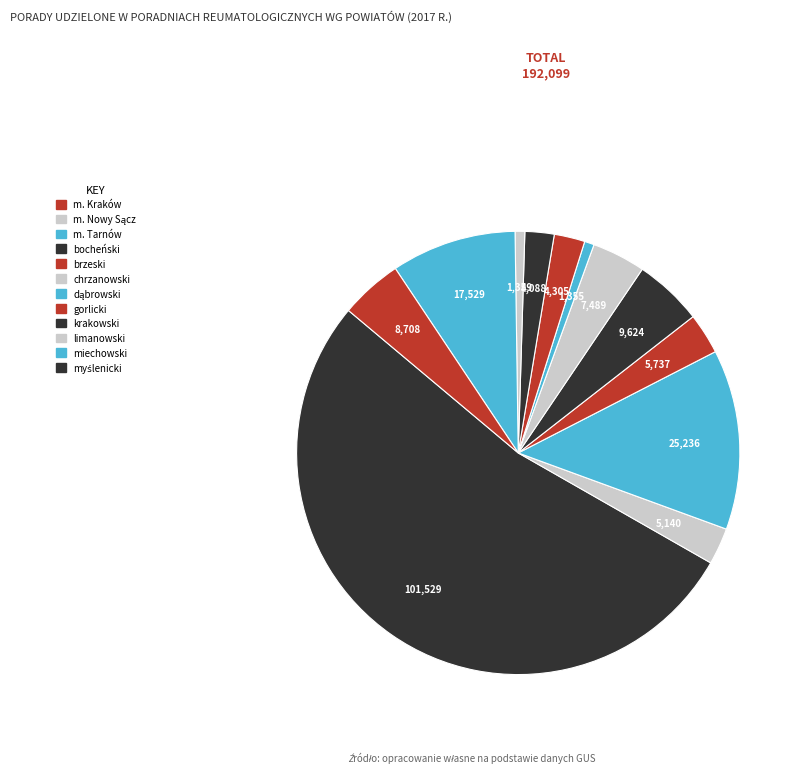

Is there any slice that represents more than half of the pie?

Yes